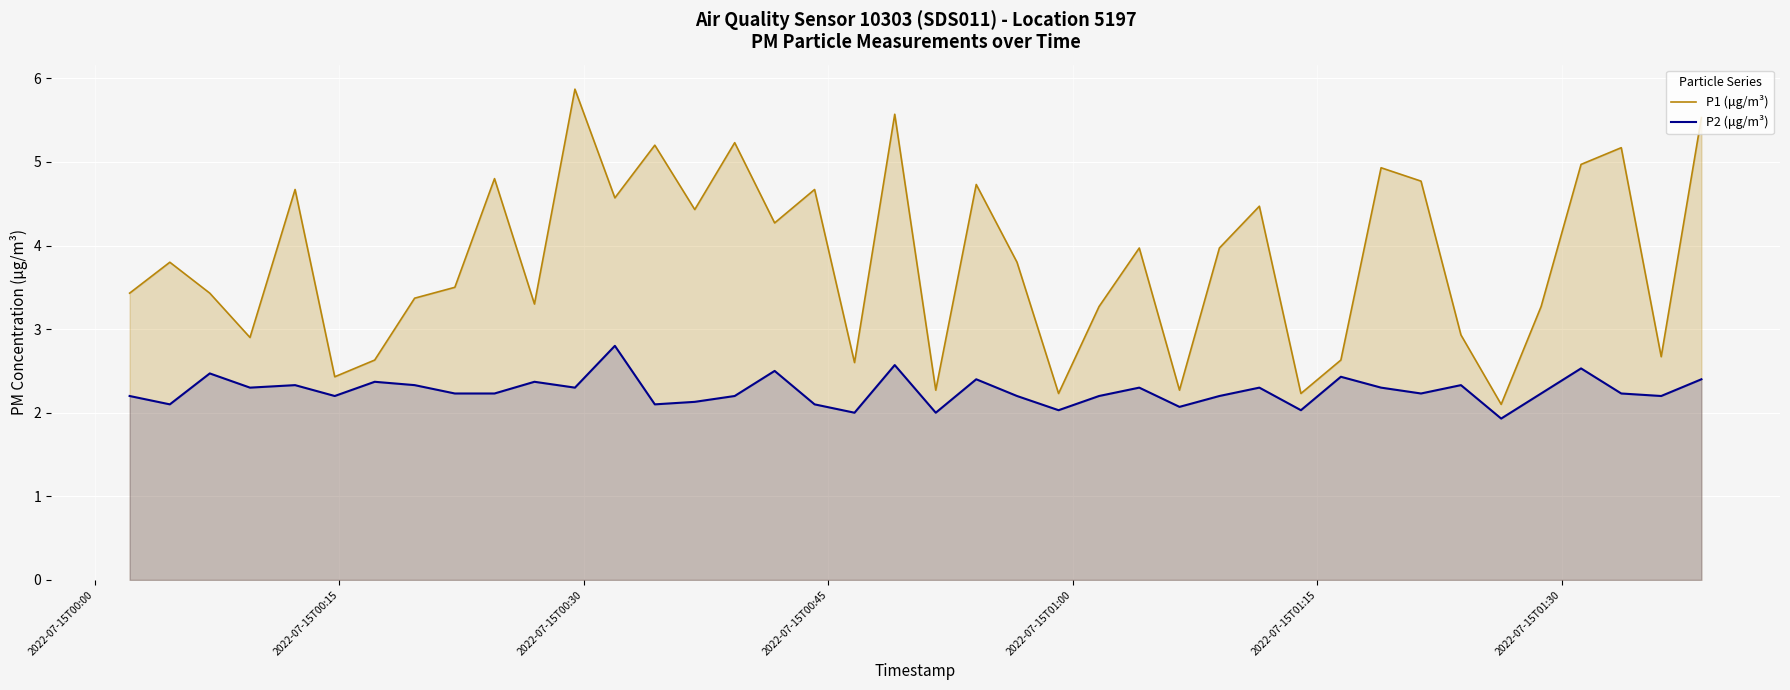

Rank the series by their maximum value, from lowest to highest.

P2 (μg/m³), P1 (μg/m³)